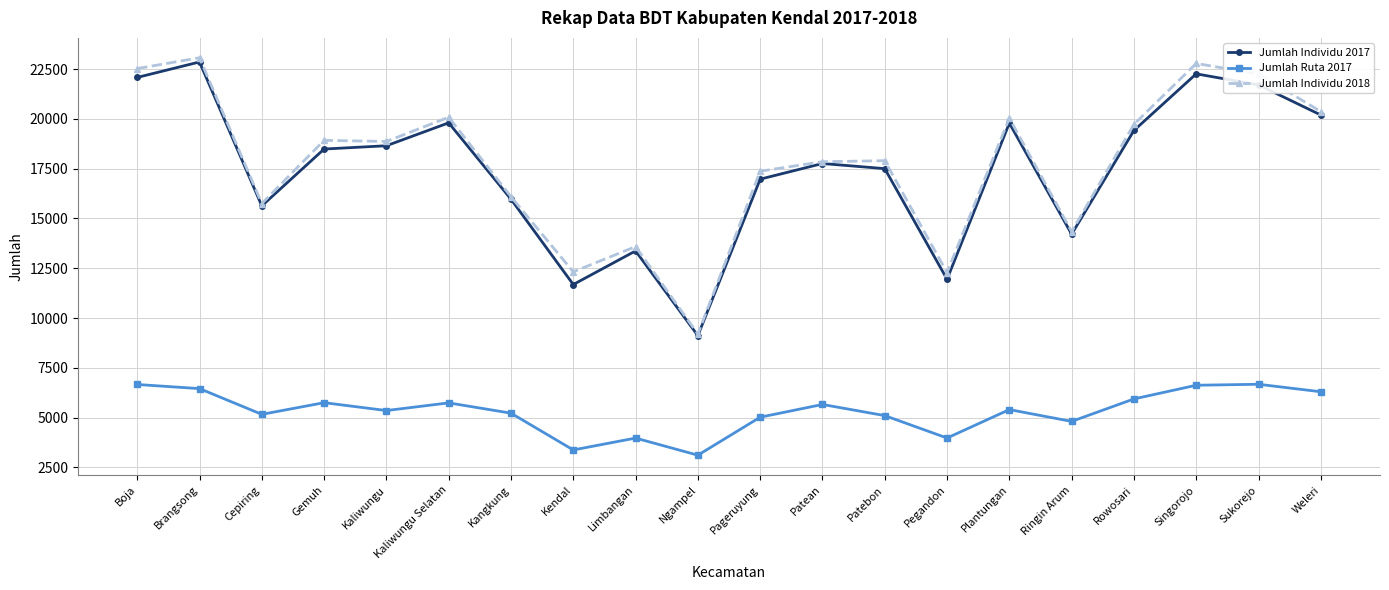

Which series has the largest total across all categories?

Jumlah Individu 2018